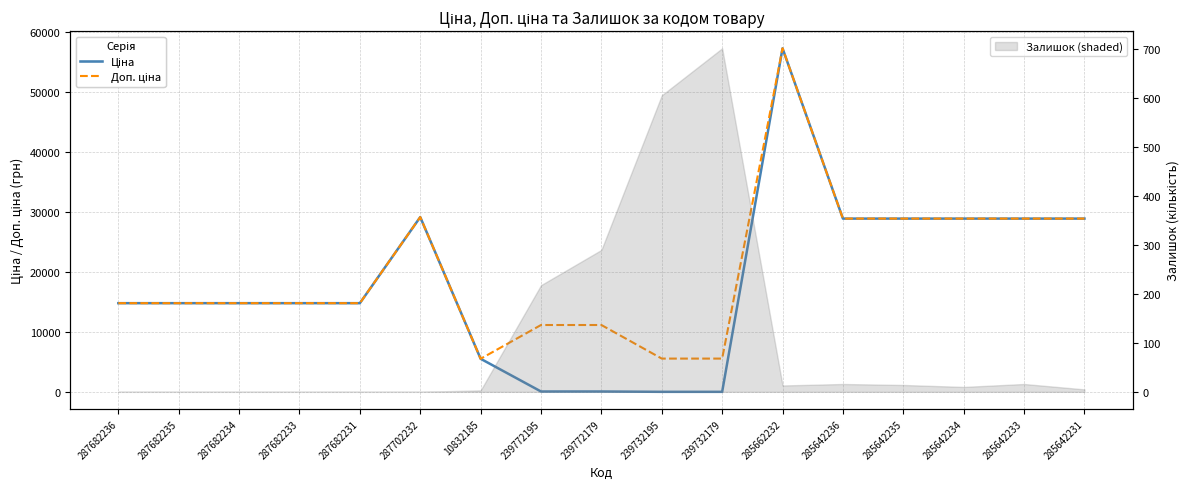

Read the Доп. ціна value at 239732195.

5591.0